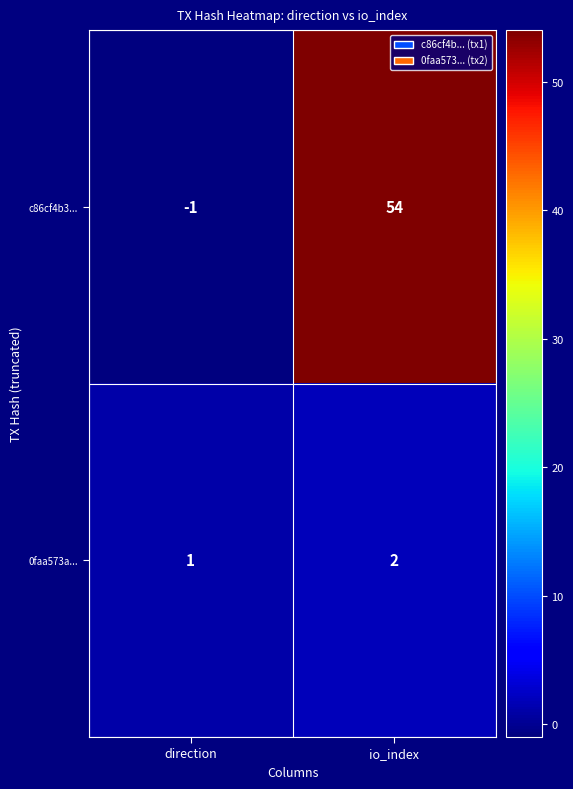

The value of 0faa573a... at io_index is 1. True or false?

False